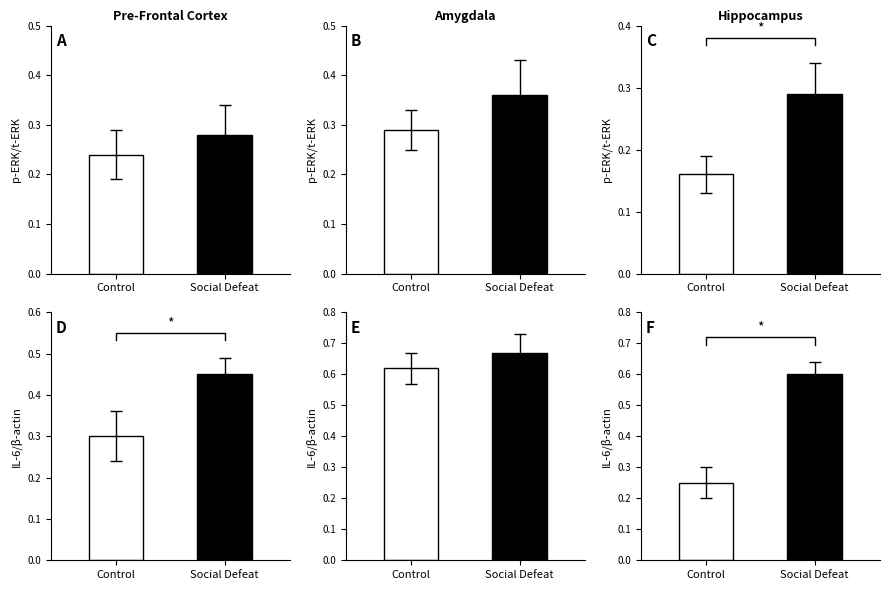

Reading left to right, what are all the values shown in this chart?

Control: 0=0.2	1=0.3	2=0.2	3=0.3	4=0.6	5=0.2
Social Defeat: 0=0.3	1=0.4	2=0.3	3=0.5	4=0.7	5=0.6